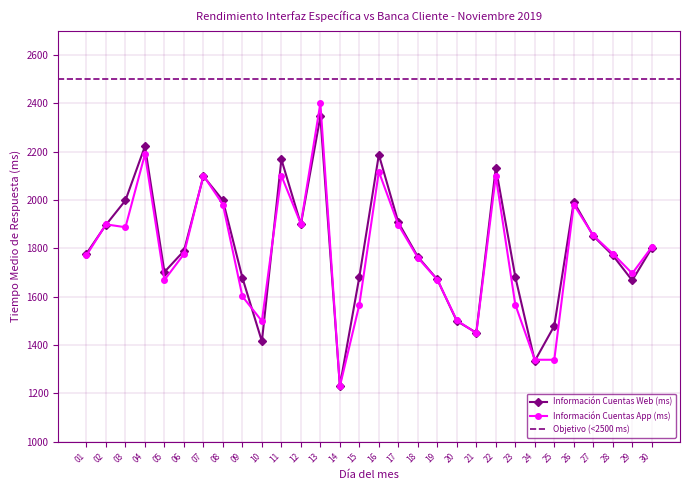

True or false: Información Cuentas App (ms) and Información Cuentas Web (ms) intersect in this chart.

True